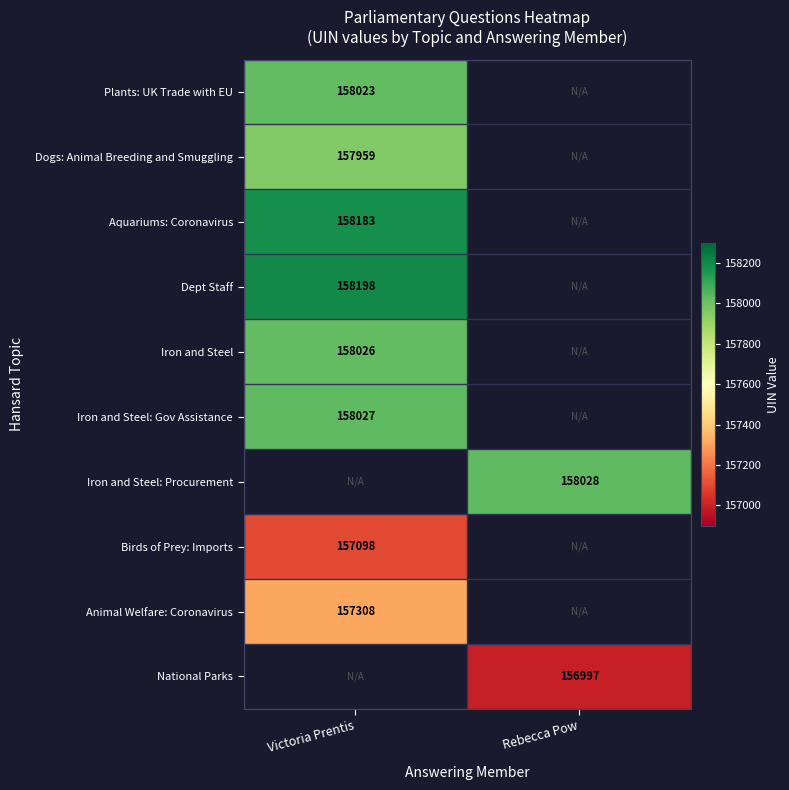

The Plants: UK Trade with EU series shows 158023 at Victoria Prentis. True or false?

True